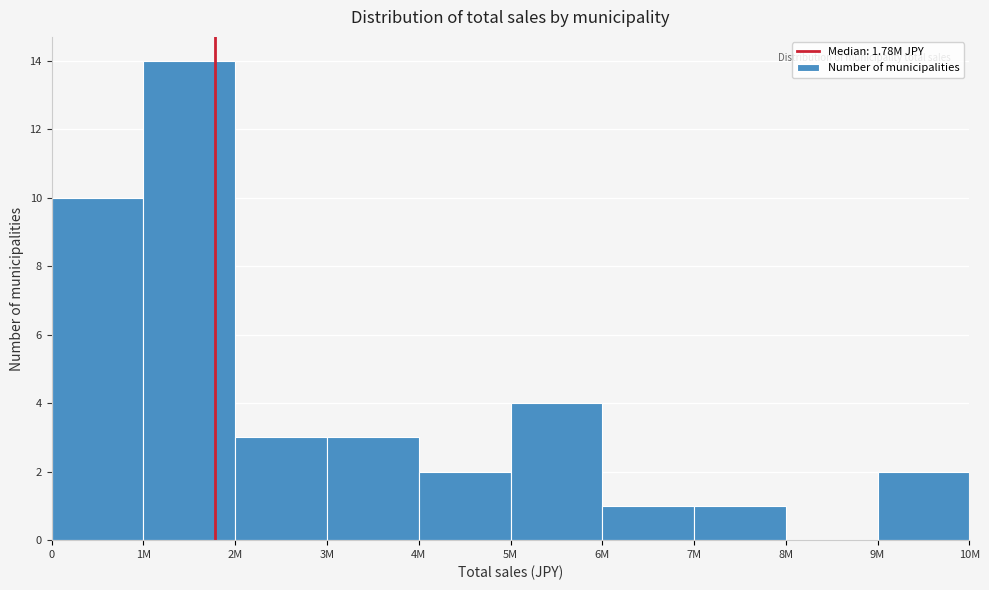

Reading left to right, what are all the values shown in this chart?

0=10	1M=14	2M=3	3M=3	4M=2	5M=4	6M=1	7M=1	8M=0	9M=2